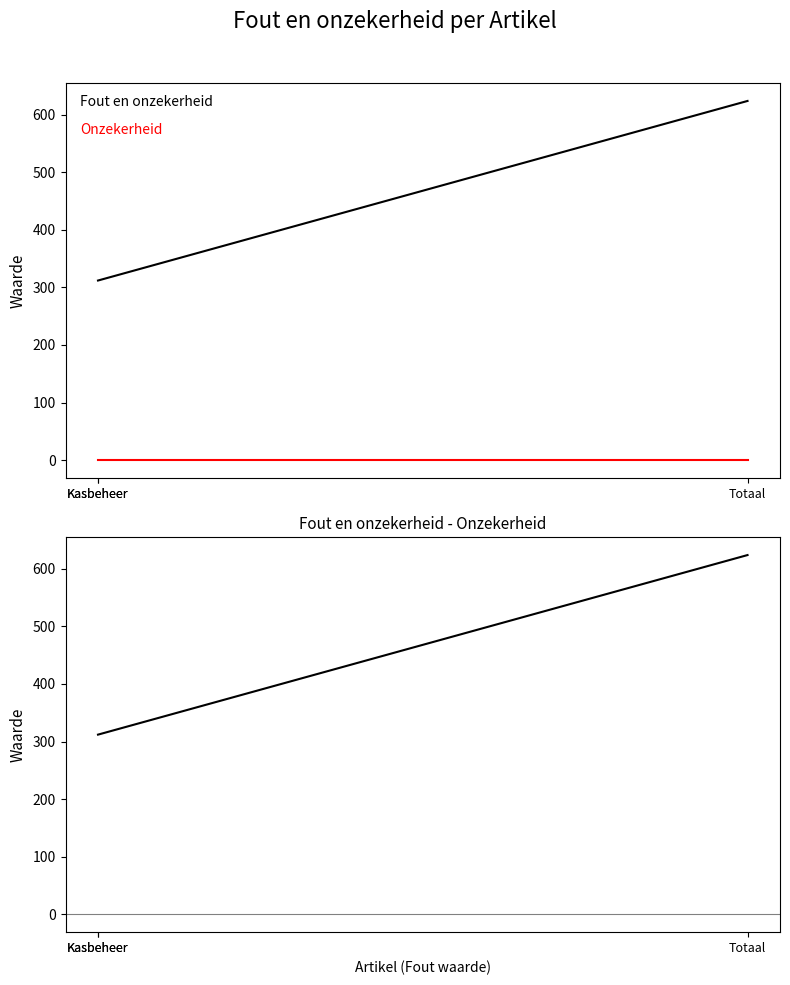

How many lines are shown in the chart?

3